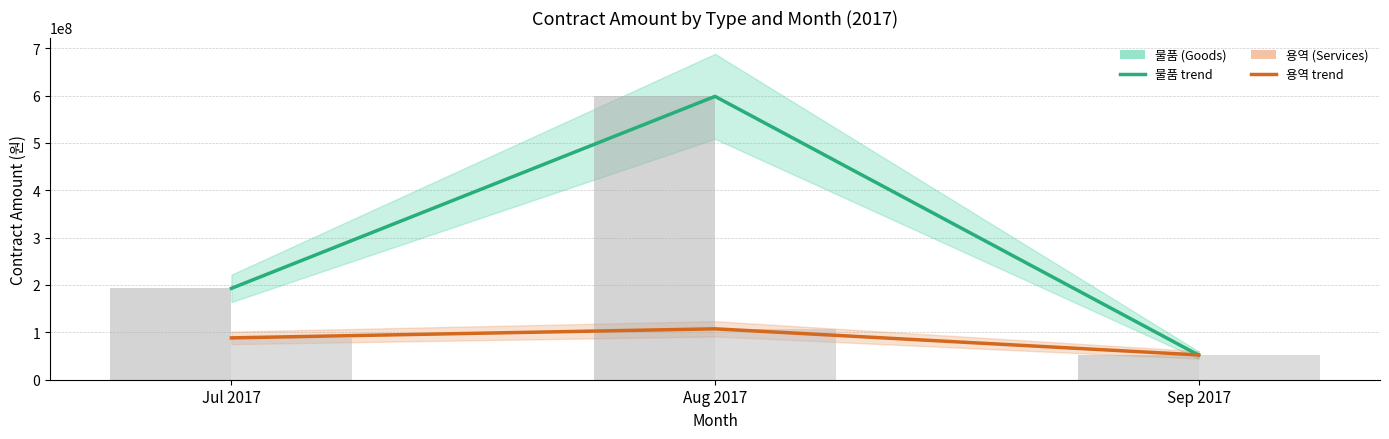

What is the minimum value shown in the chart?

51995500